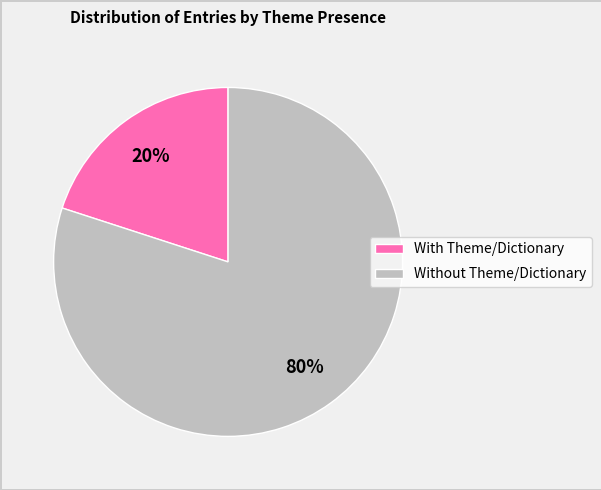

Is it true that With Theme/Dictionary is 20% of the pie?

True